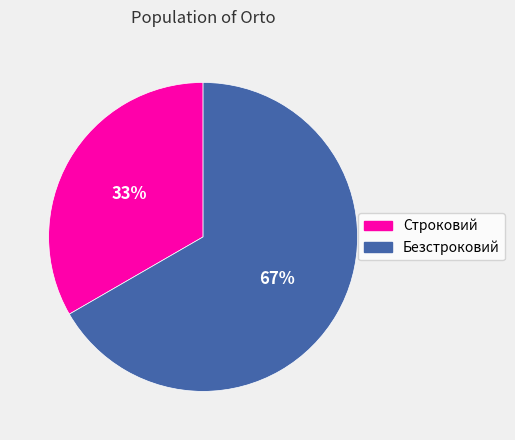

Does Безстроковий represent more than half of the total?

Yes